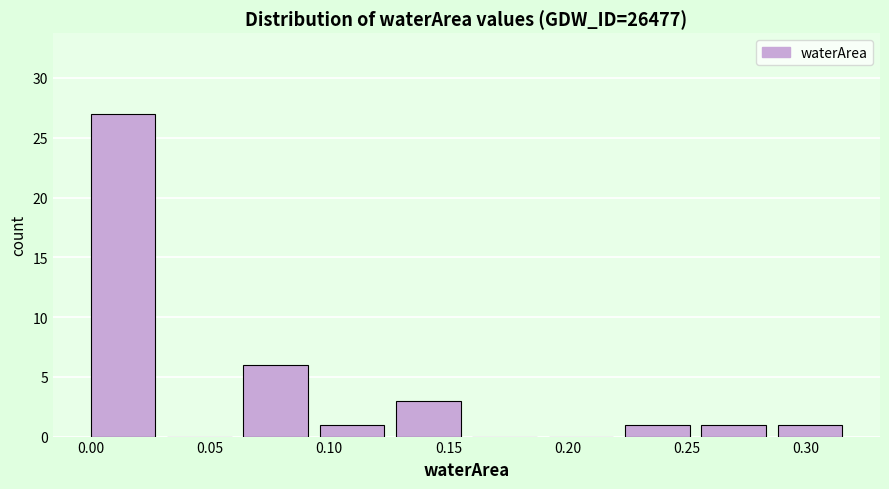

How tall is the bar that spans 0.128 to 0.160 on the x-axis? Neither the bar edges nor the heights are printed on the chart, so give them approximately, as read against the axes.

3